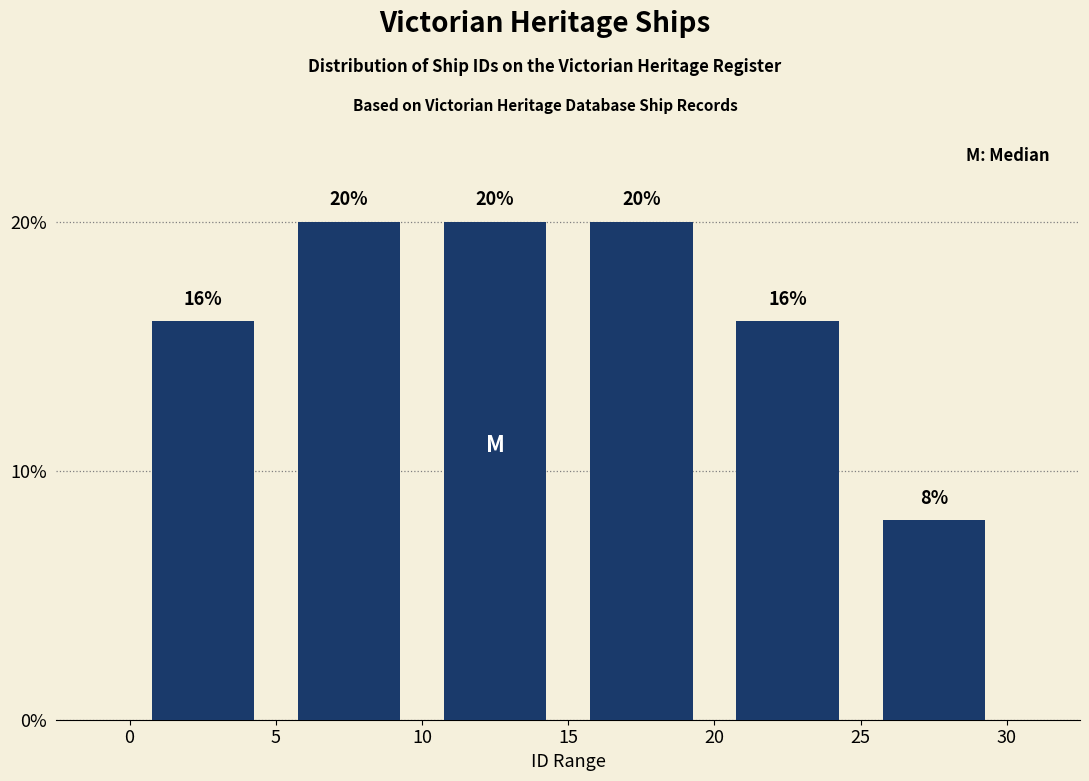

Reading left to right, transcribe this chart: for each bar, give the range it covers on the x-axis and its height.

0 to 5: 16
5 to 10: 20
10 to 15: 20
15 to 20: 20
20 to 25: 16
25 to 30: 8